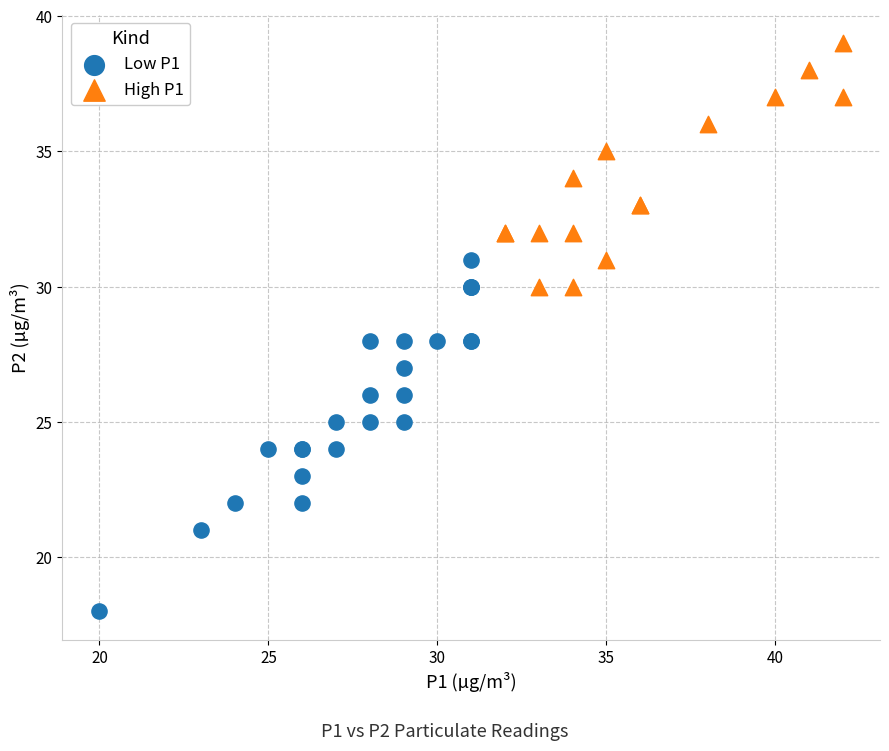

Which series reaches the maximum Y coordinate?

High P1